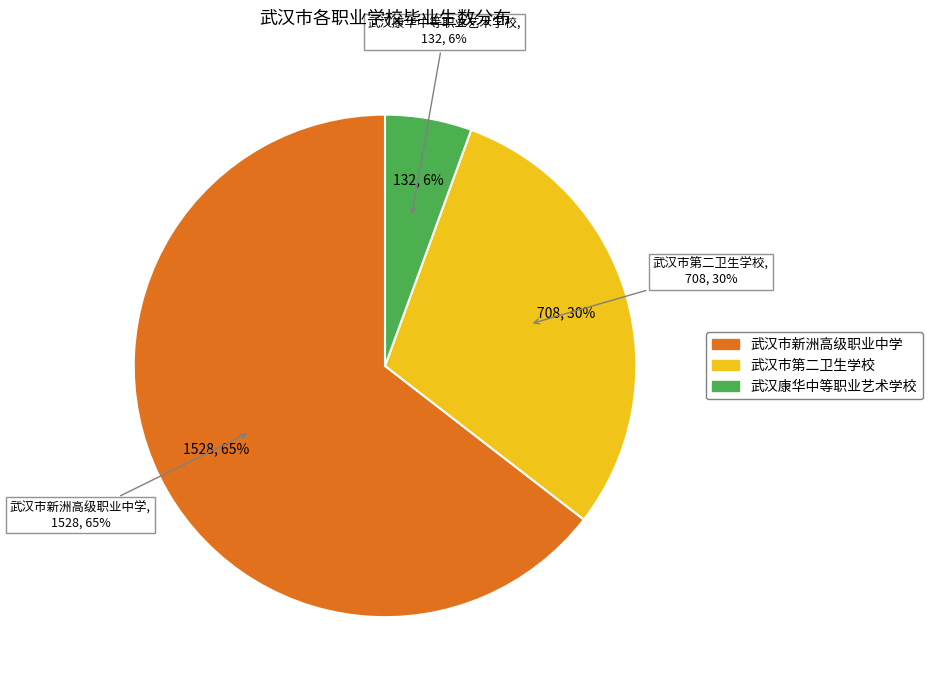

What is the smallest slice in the pie chart?

武汉康华中等职业艺术学校